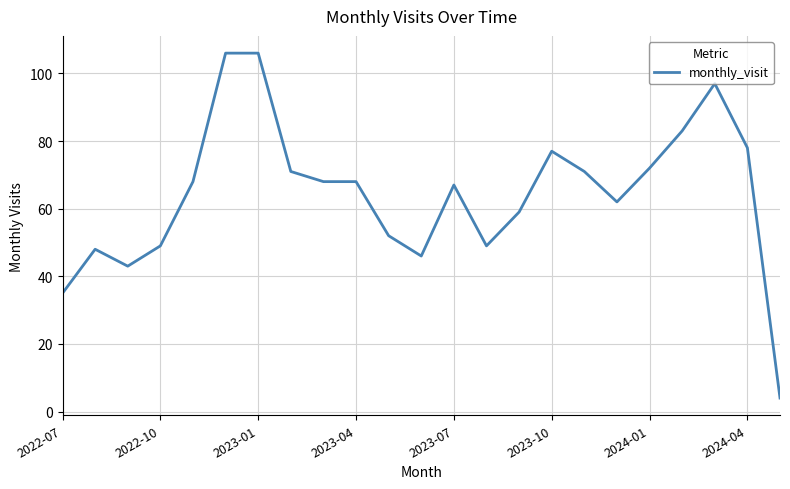

What is the greatest value displayed?

106